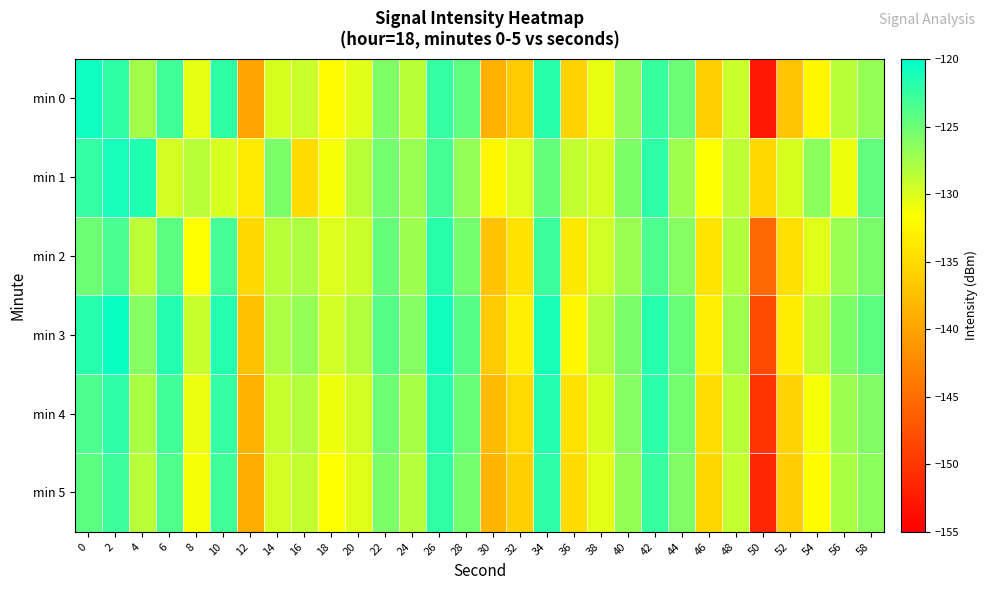

Which label corresponds to the smallest value in the chart?

50